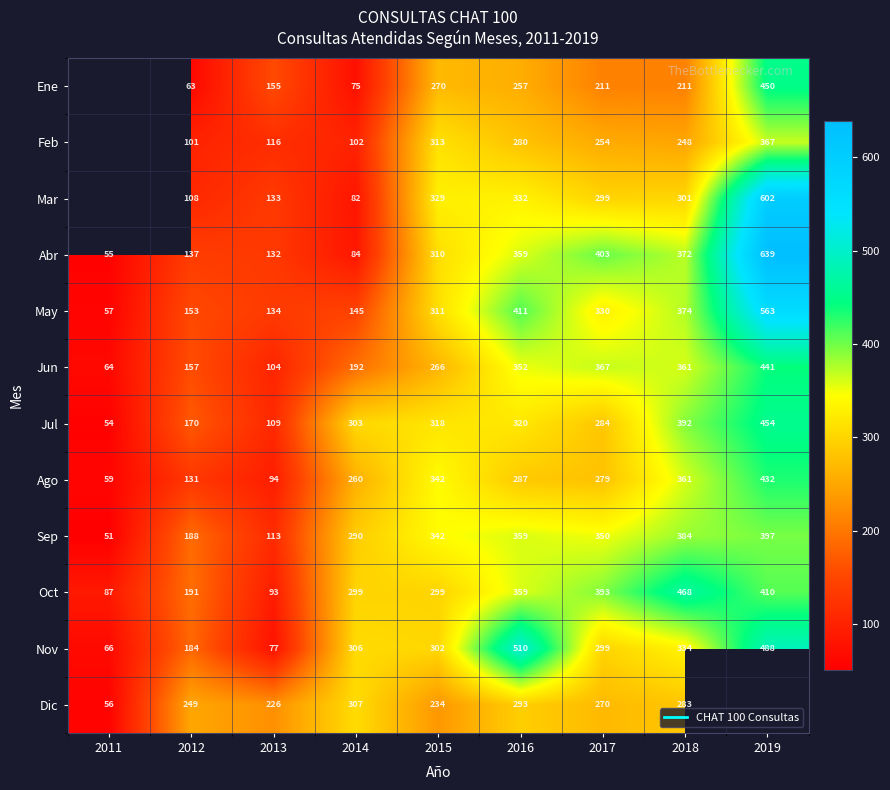

How many data points in May are above 311?

4